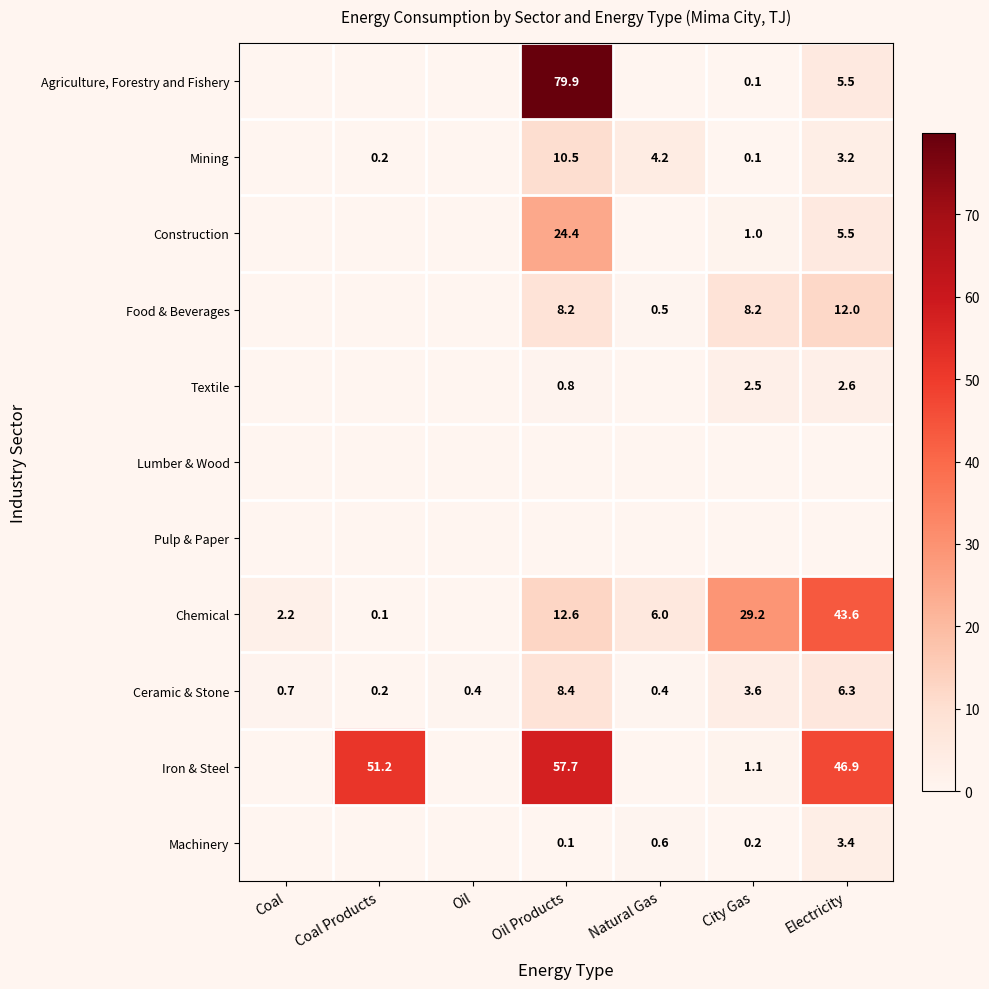

Which label corresponds to the largest value in the chart?

Oil Products